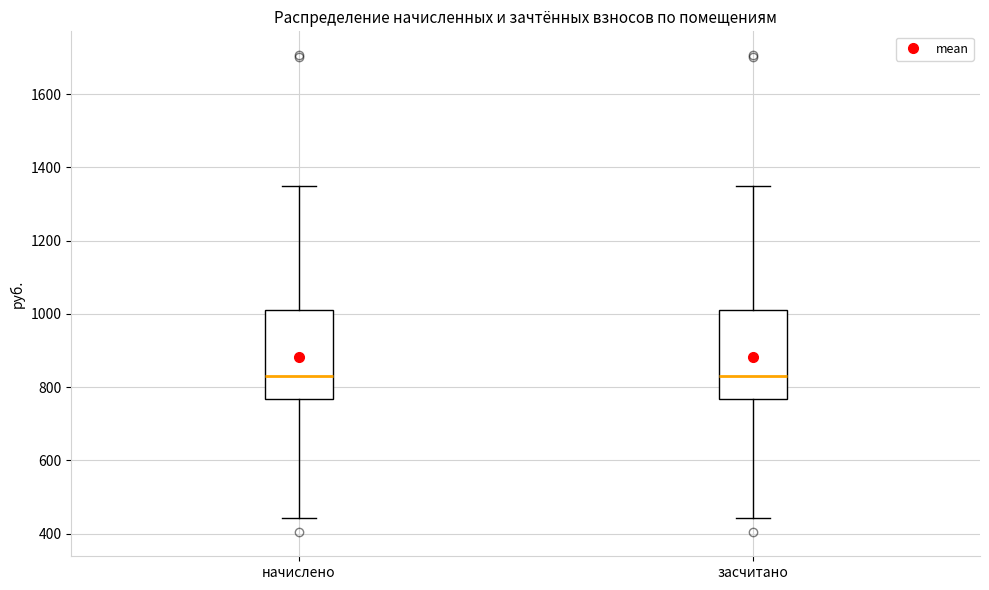

Reading left to right, read every box against the y-axis: the position of its median line, the range the box covers, and the ends of its whiskers. The values are not printed on the chart, so give them approximately, as read against the axis.

начислено: median 840, box 760 to 1000, whiskers 440 to 1340
засчитано: median 840, box 760 to 1000, whiskers 440 to 1340